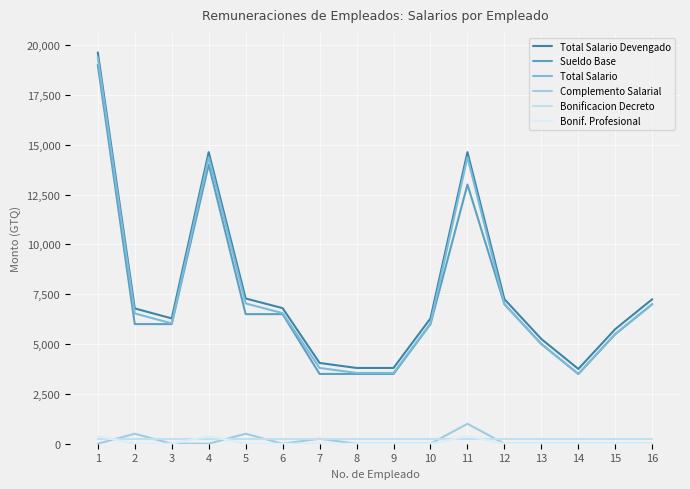

What is the spread (max minus min) of values at 11?

14375